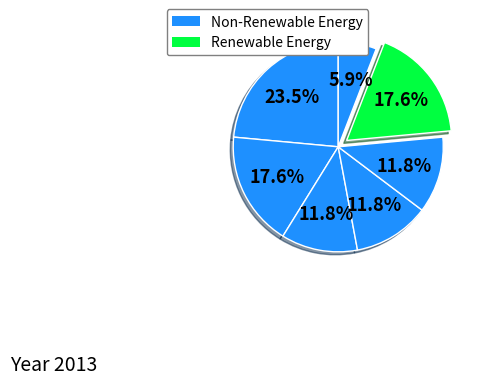

Does any single category account for the majority?

No